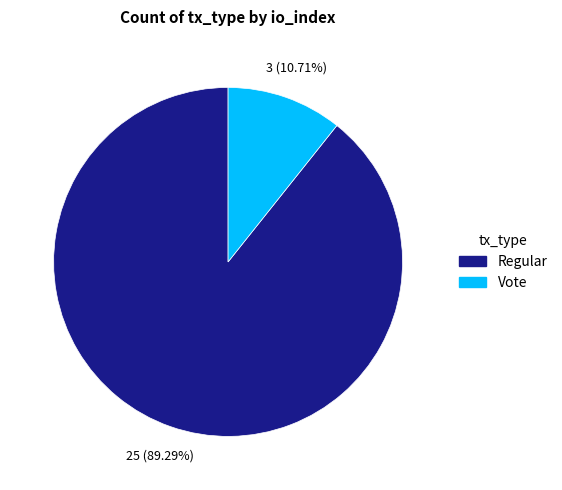

Which category has the smallest portion of the pie?

Vote